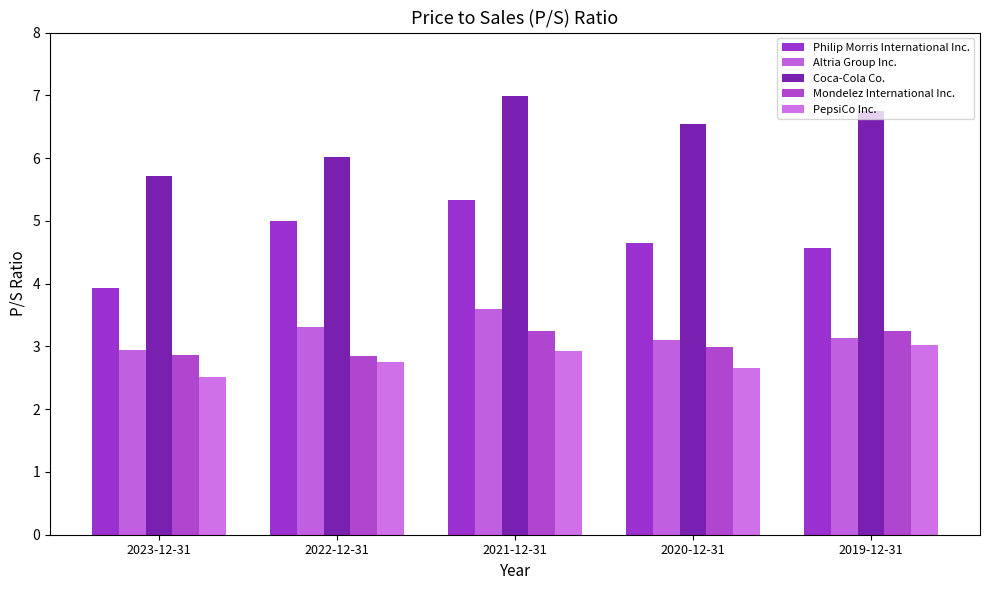

Does the chart contain any negative values?

No